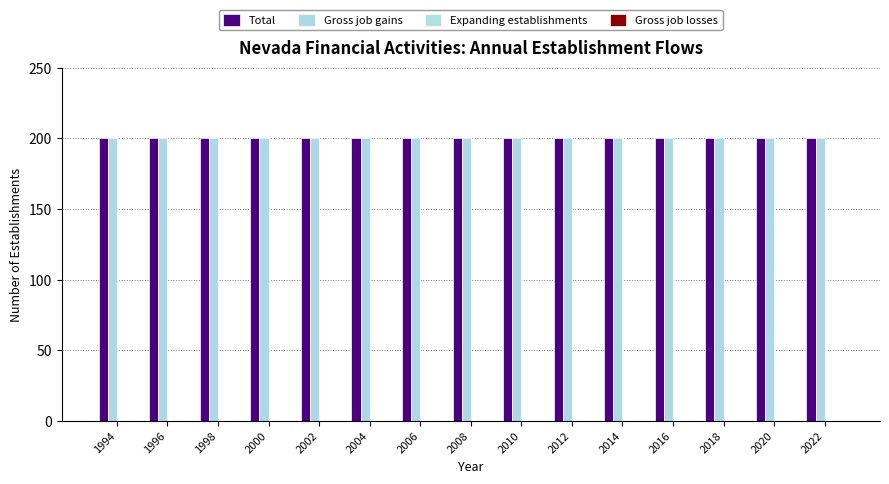

Rank the series by their maximum value, from highest to lowest.

Total, Gross job gains, Expanding establishments, Gross job losses